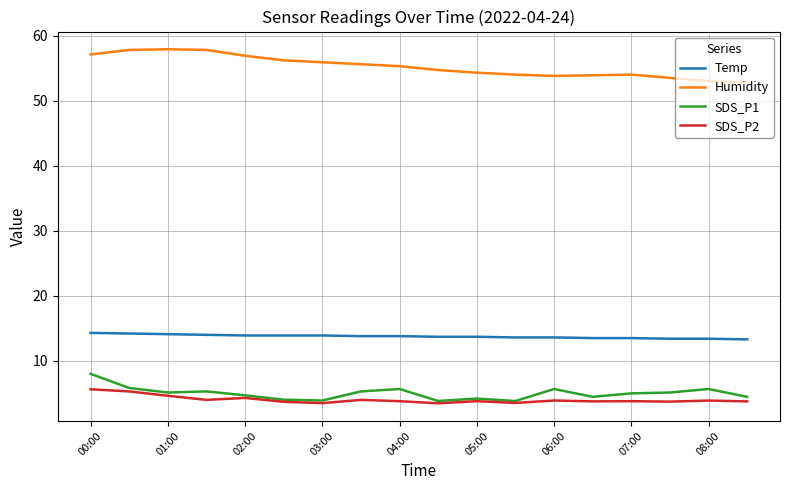

What is the maximum value shown in the chart?

57.9